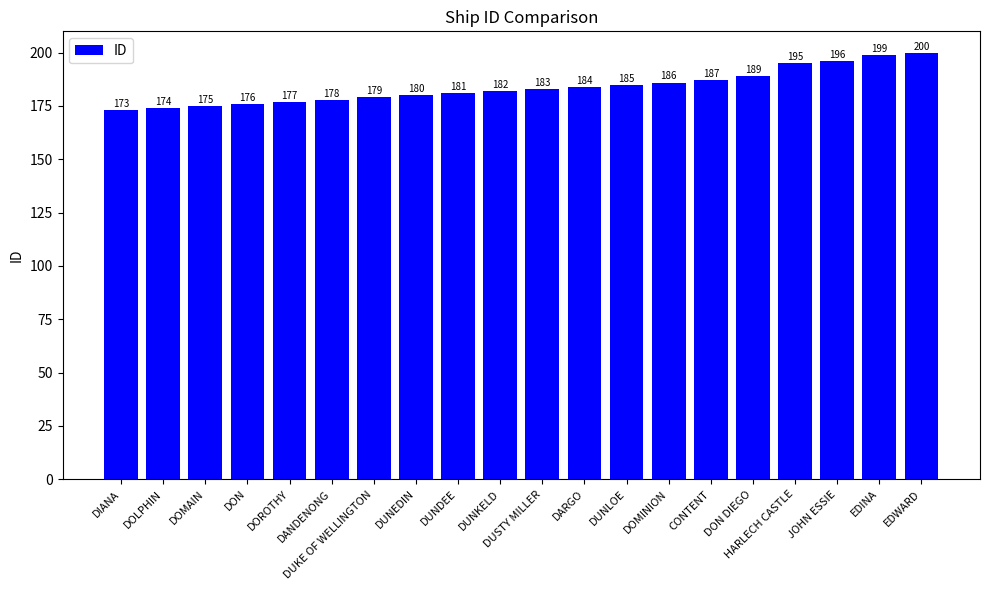

The chart shows a value of 181 at DUNDEE. True or false?

True